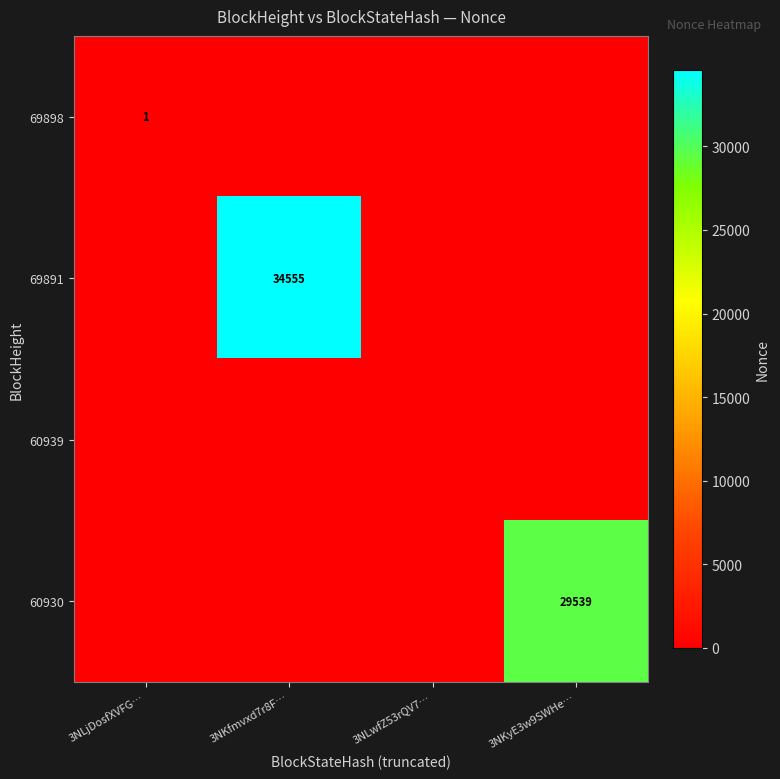

Is it true that 60930 equals 6832 at 3NKyE3w9SWHe…?

False